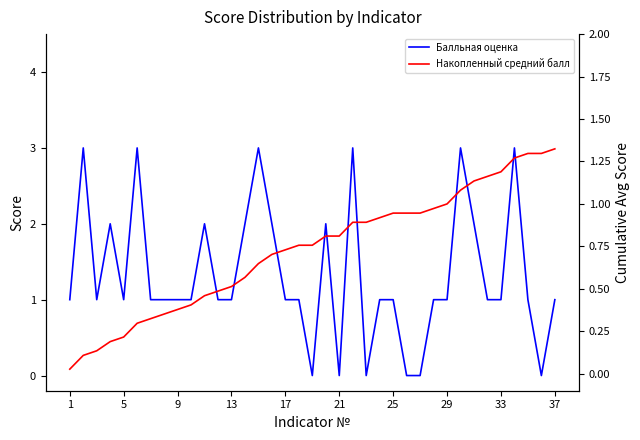

How many intersections are there between Накопленный средний балл and Балльная оценка?

11